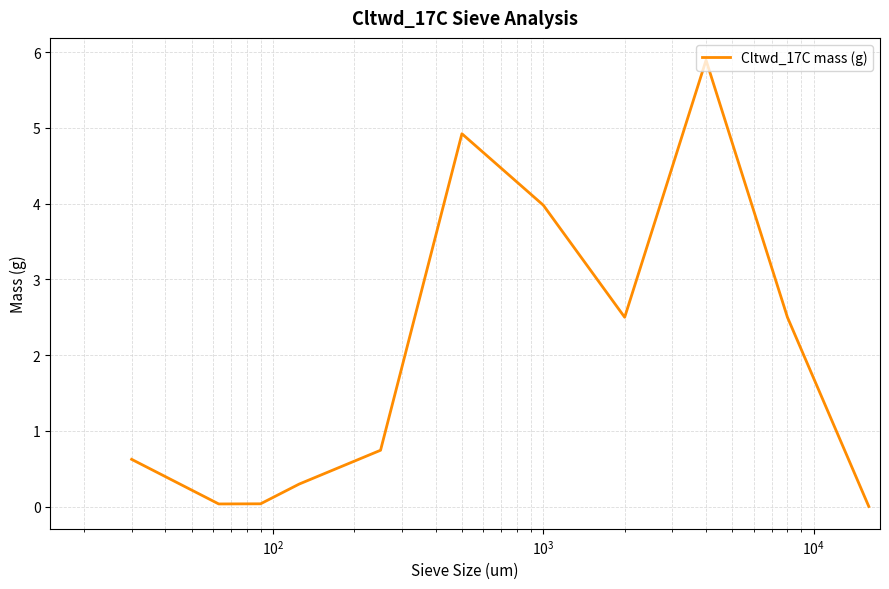

What is the average value?

2.0